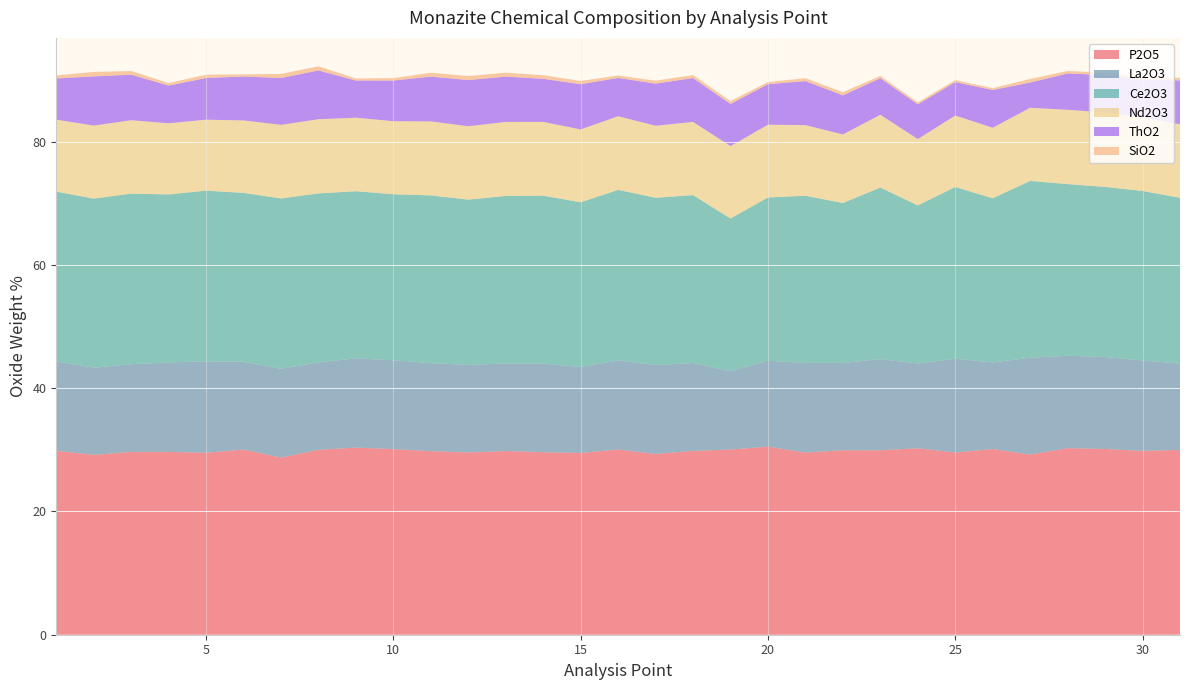

True or false: Ce2O3 and ThO2 intersect in this chart.

False